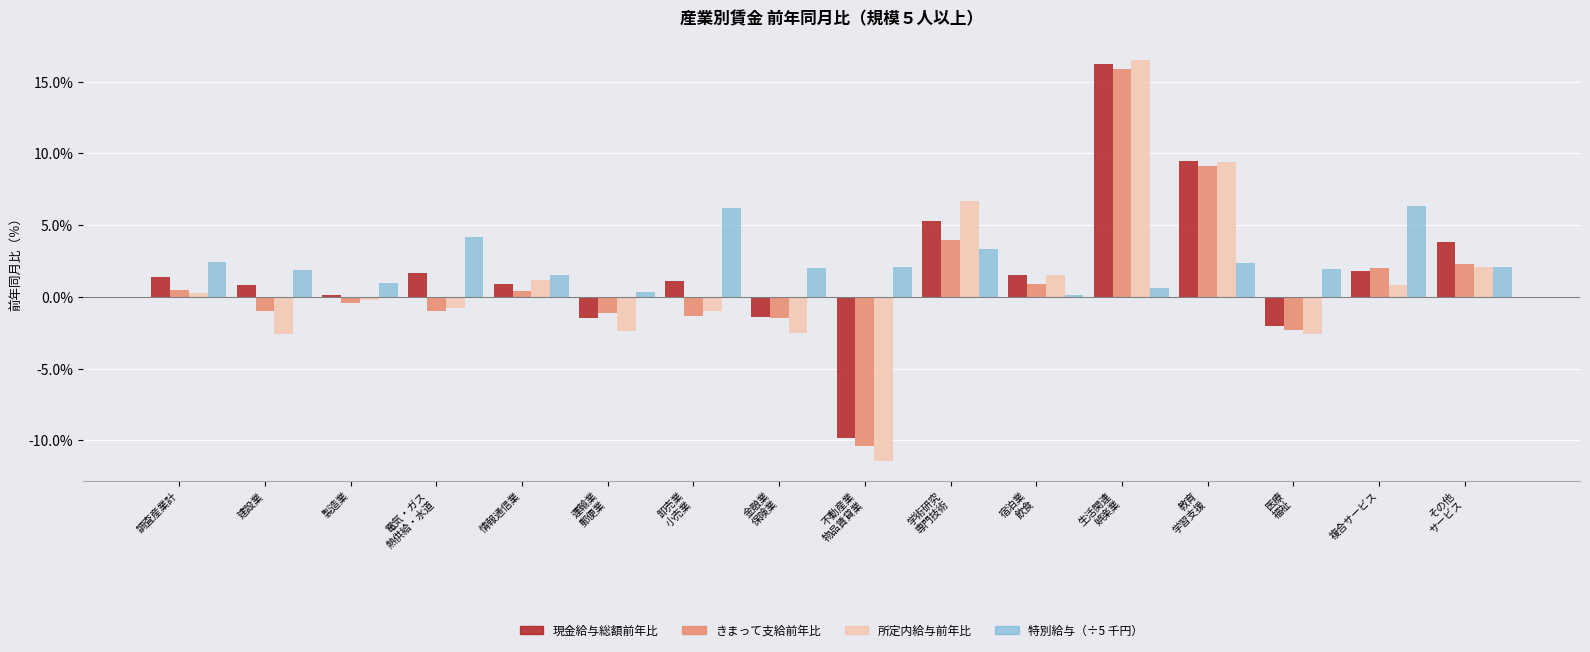

Which series has the widest spread of values?

所定内給与前年比